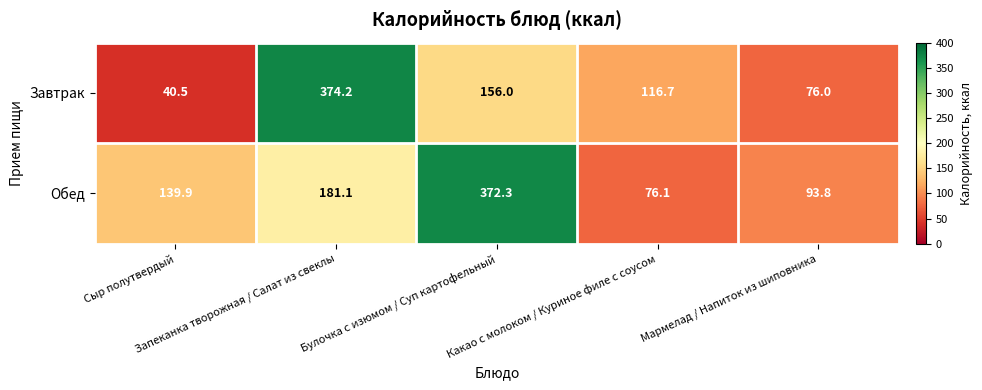

List the series in order of their peak value, lowest first.

Обед, Завтрак